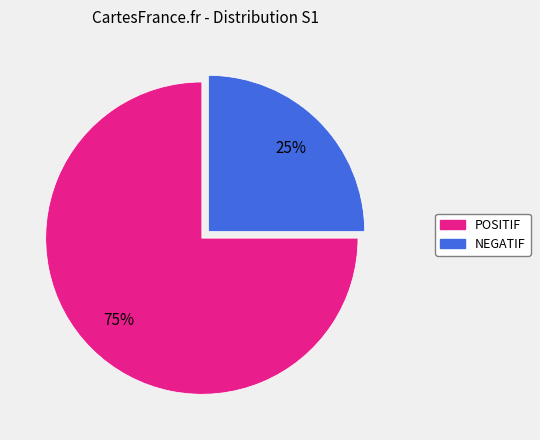

Is the sum of POSITIF and NEGATIF greater than half?

Yes